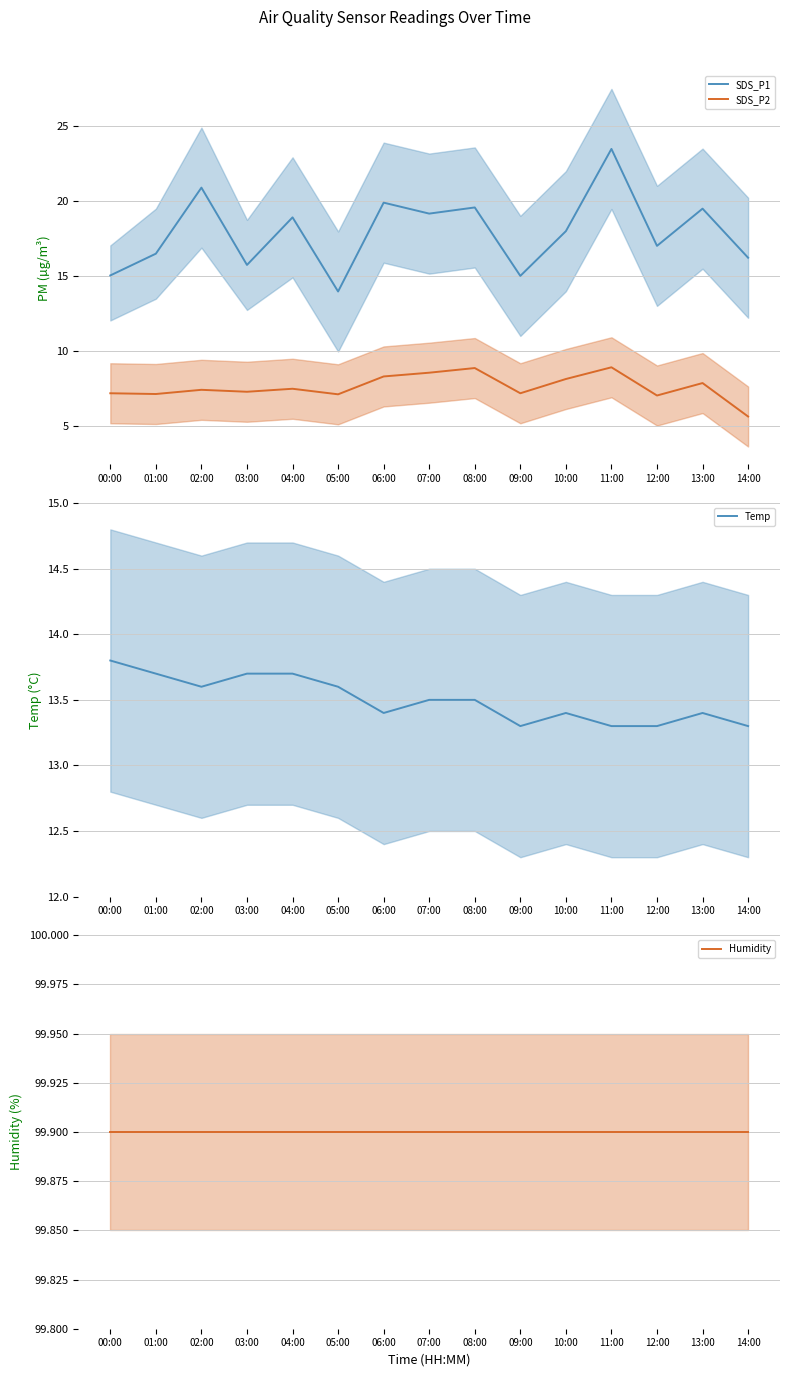

True or false: SDS_P1 and SDS_P2 cross at least once.

False